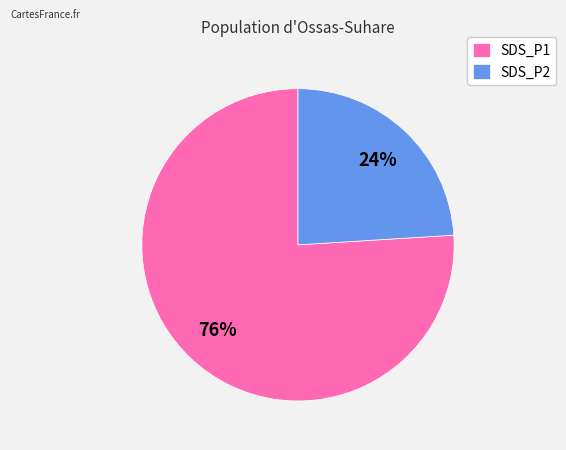

Is the sum of SDS_P1 and SDS_P2 greater than half?

Yes